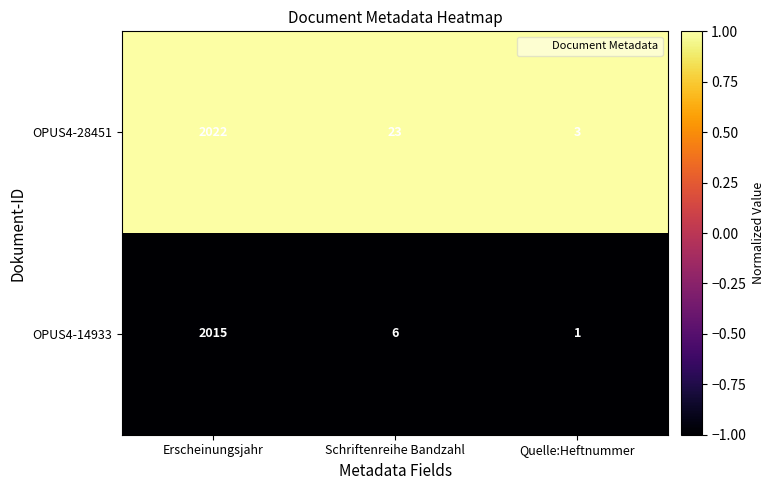

Which series has the largest range (max minus min)?

OPUS4-28451